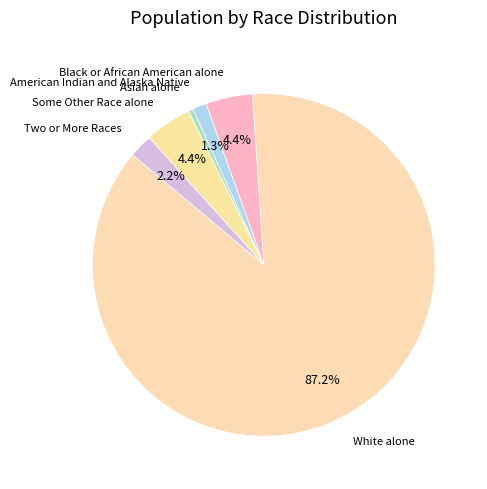

How many segments does this pie chart have?

6